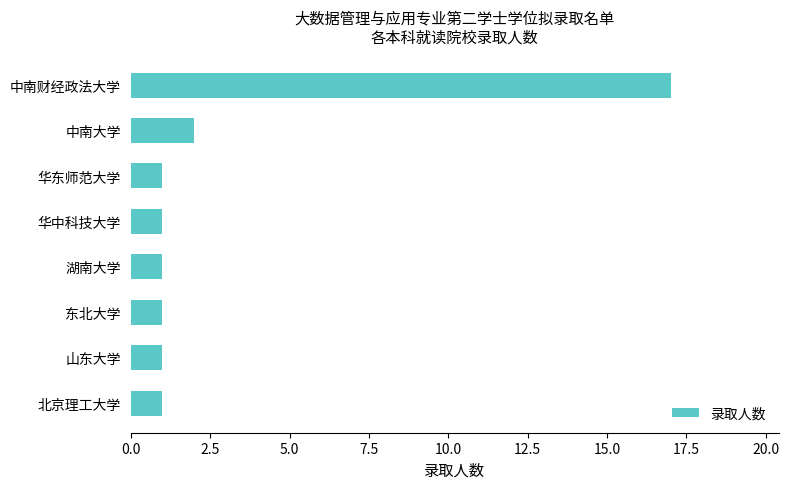

At which label is the value closest to 9?

中南大学